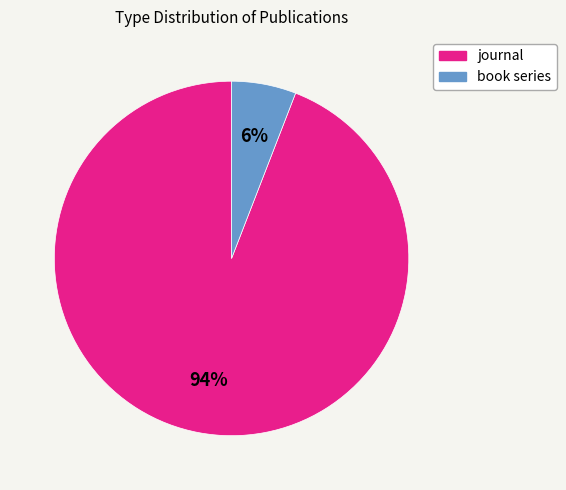

To the nearest percent, what is the difference between the book series and journal slice percentages?

88%